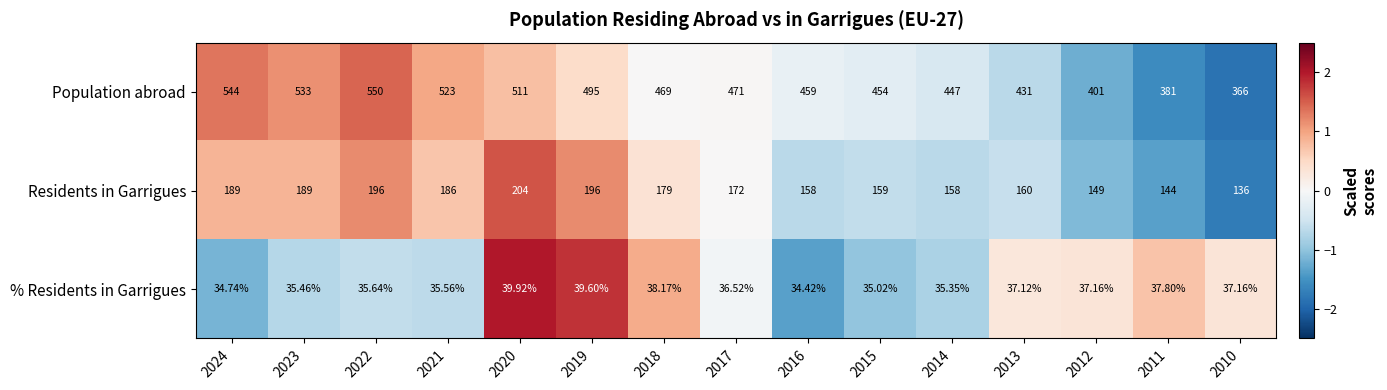

How many categories are shown in the chart?

15